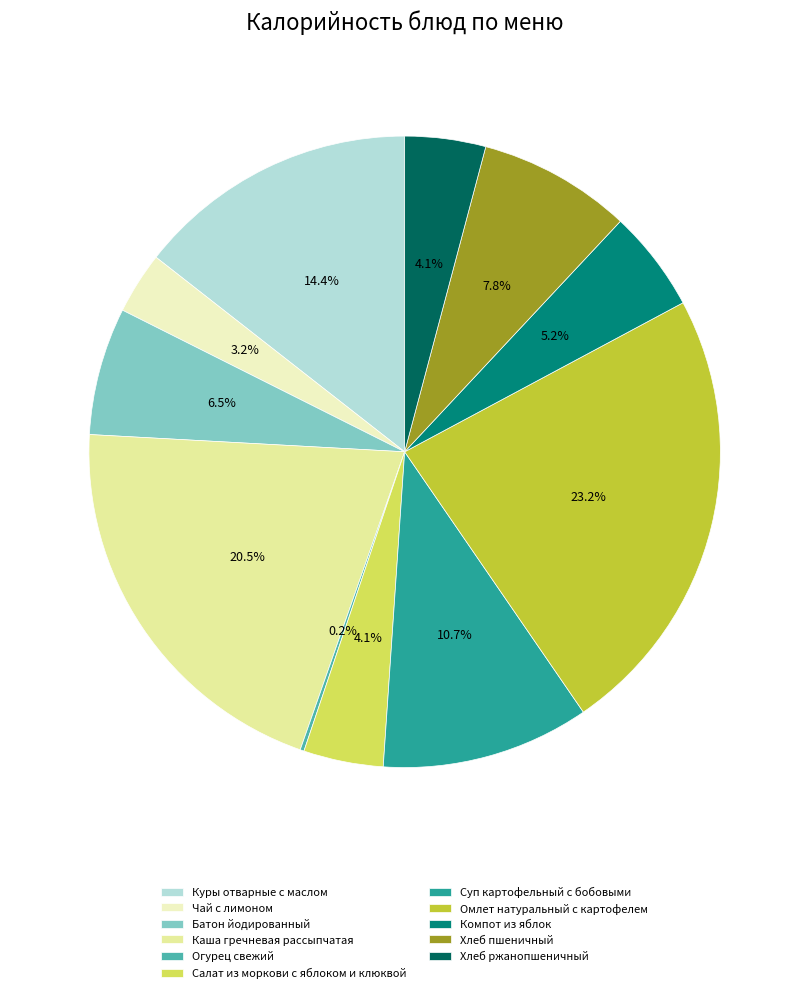

What is the largest slice in the pie chart?

Омлет натуральный с картофелем